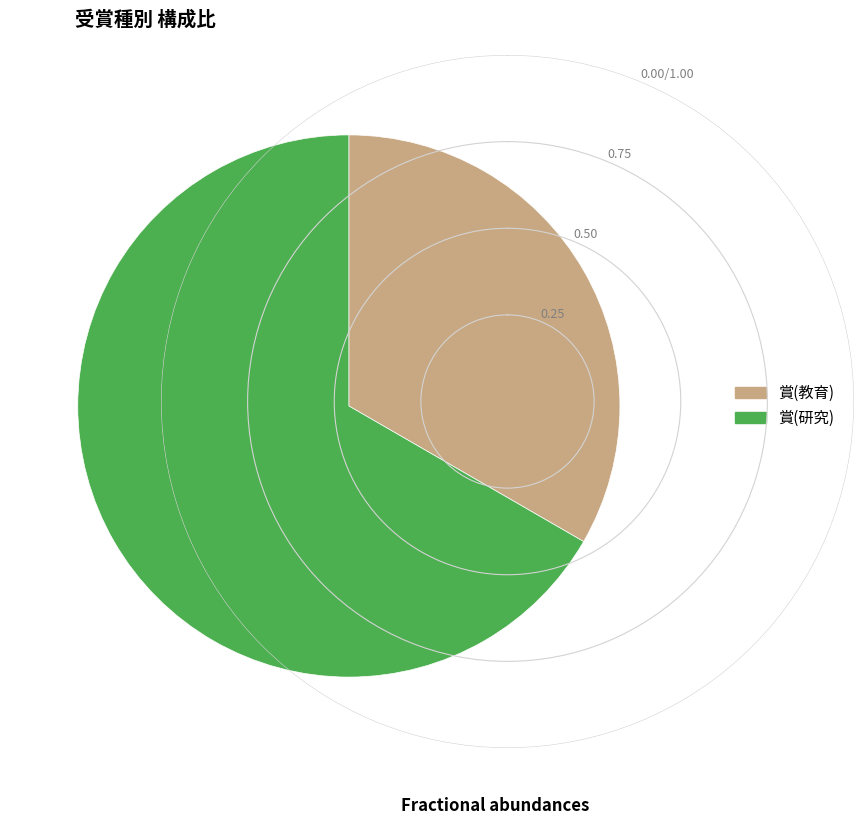

Is the sum of 賞(研究) and 賞(教育) greater than half?

Yes